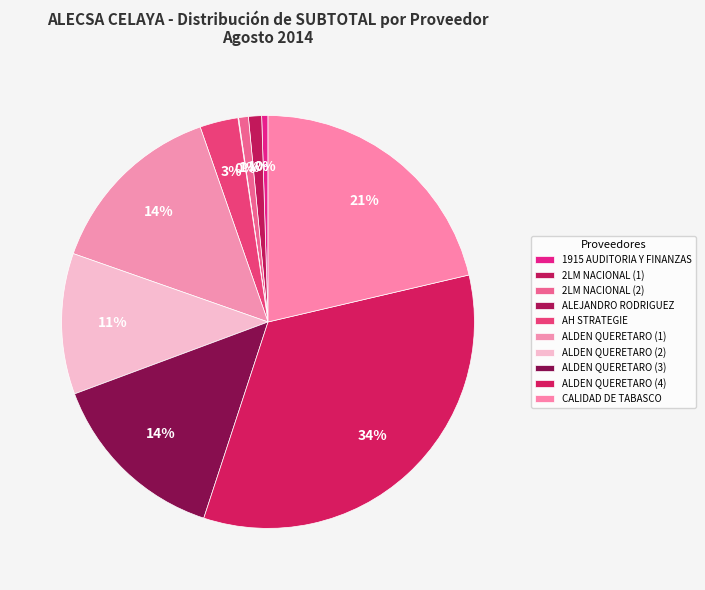

Is it true that ALDEN QUERETARO (4) is 34% of the pie?

True